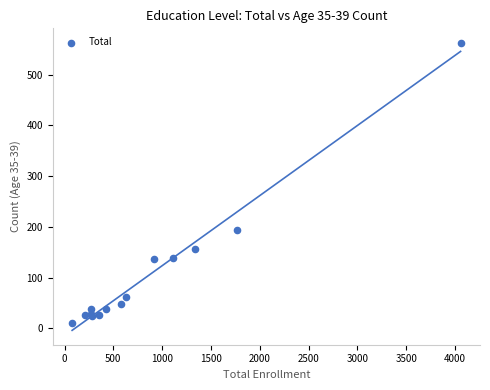

What Y value in the scatter plot is closest to 287?

195